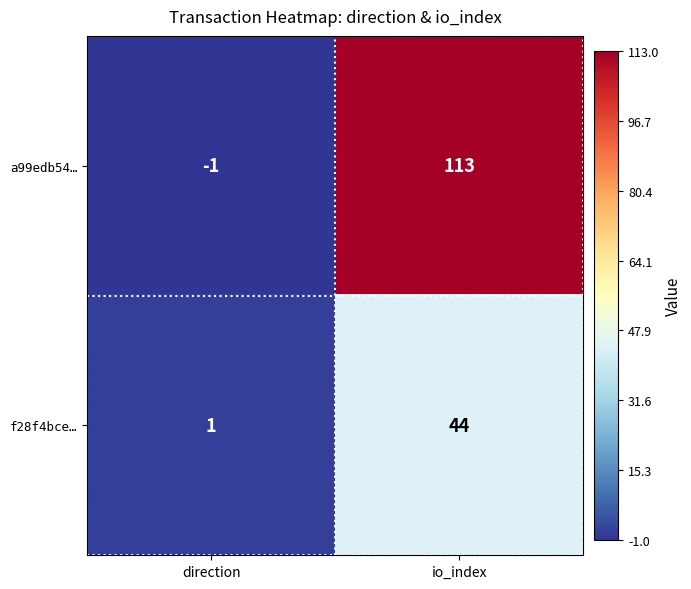

Rank the series at direction from highest to lowest value.

f28f4bce…, a99edb54…